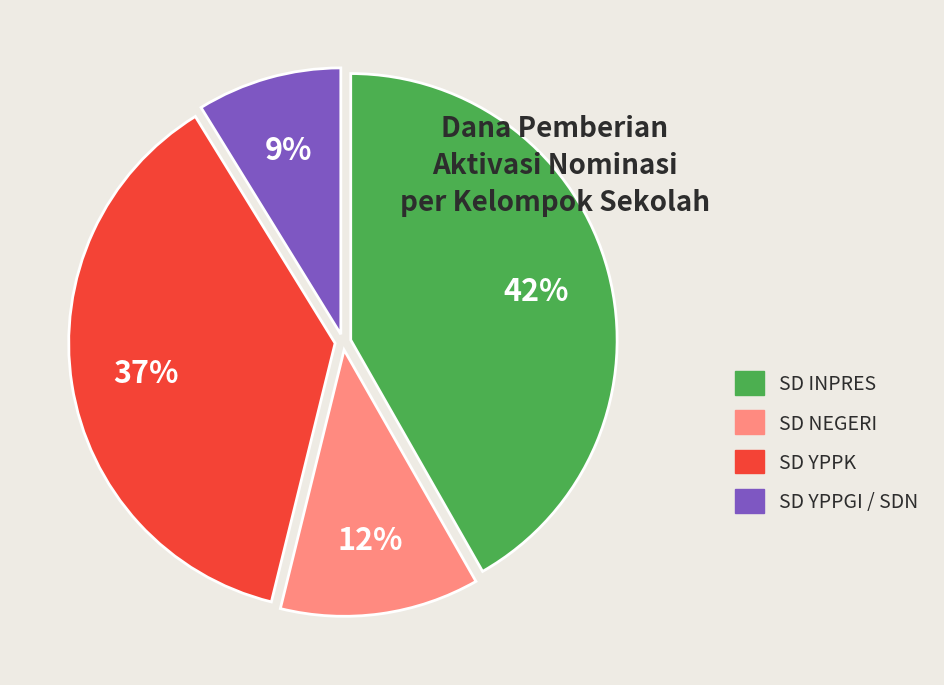

Does any single category account for the majority?

No